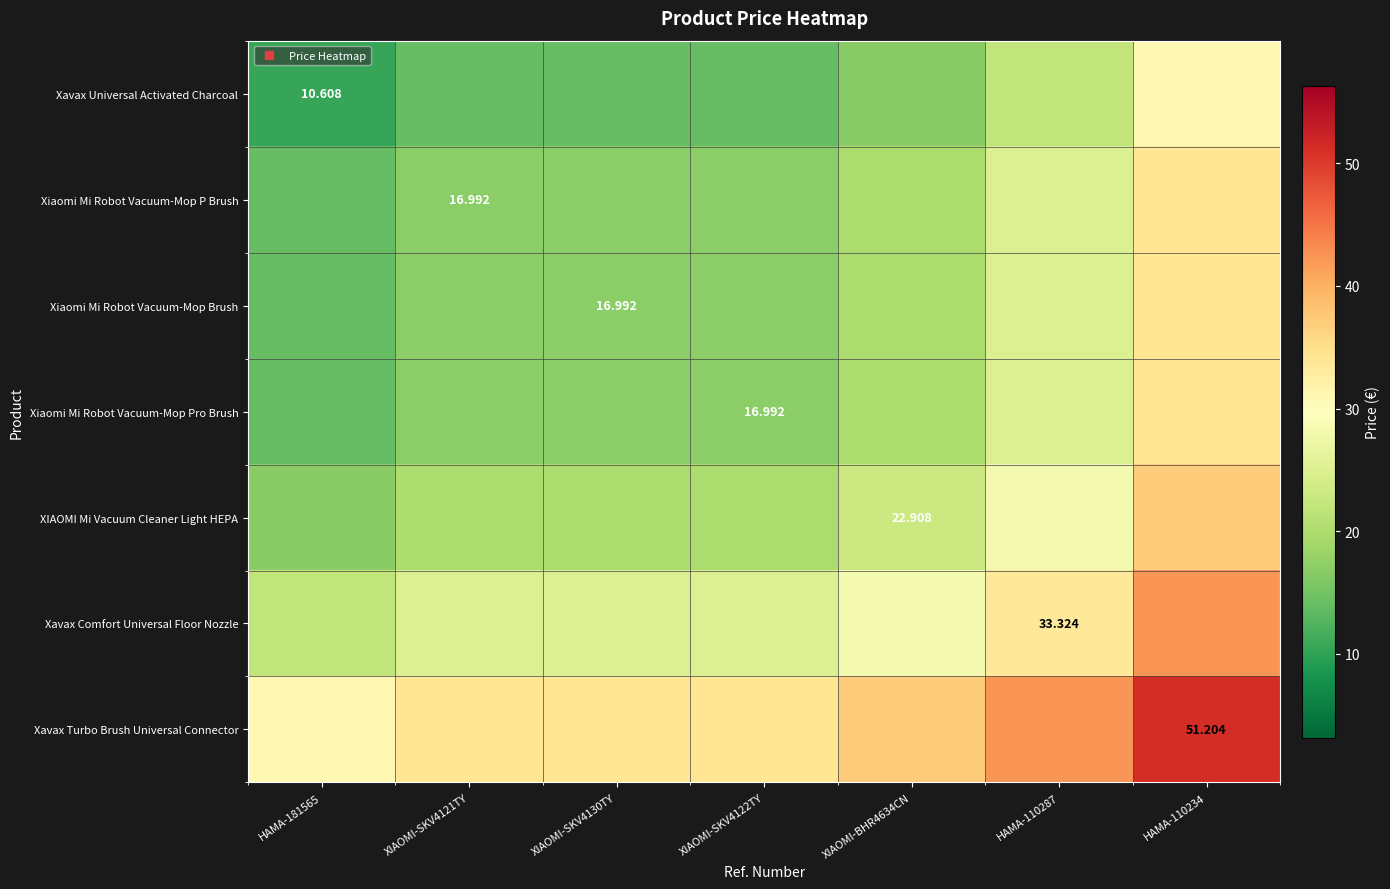

At which category is the sum across all series the highest?

HAMA-110234